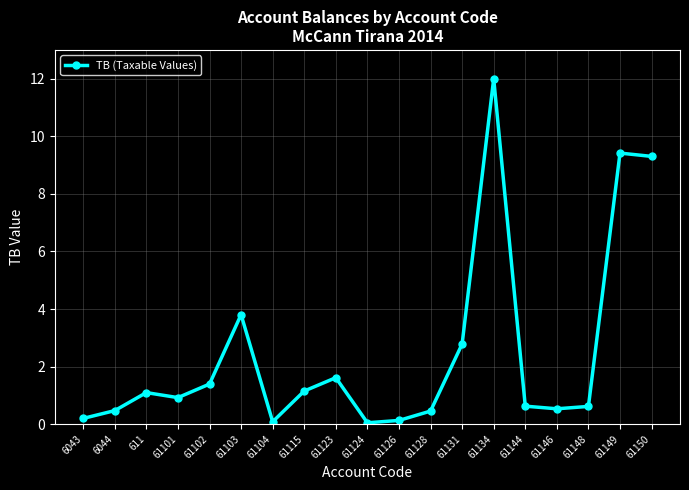

Where is the data nearest to the value 6?

61103